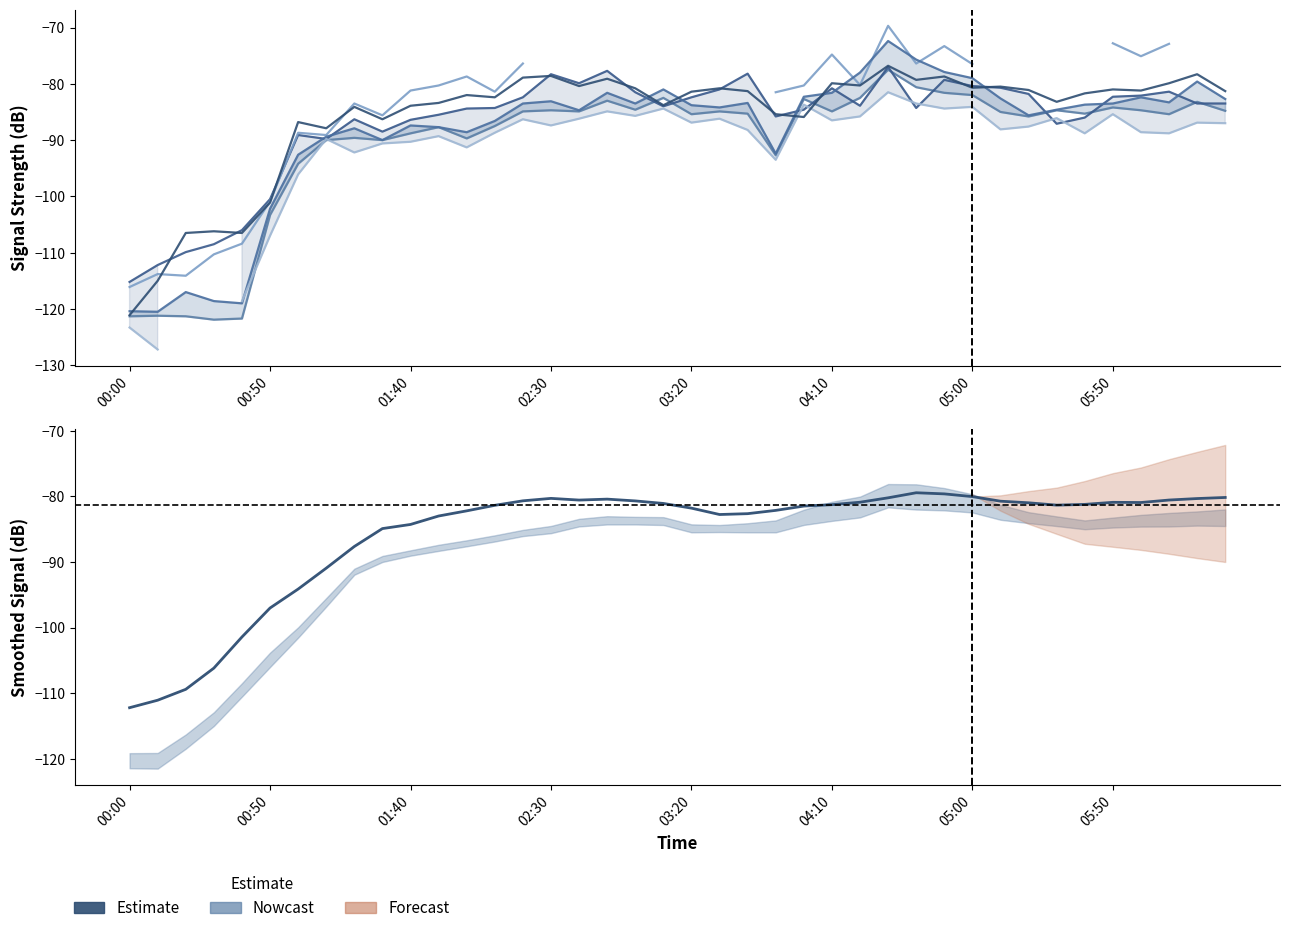

The col_7 series shows -54.6 at 2014/03/26 04:50. True or false?

False